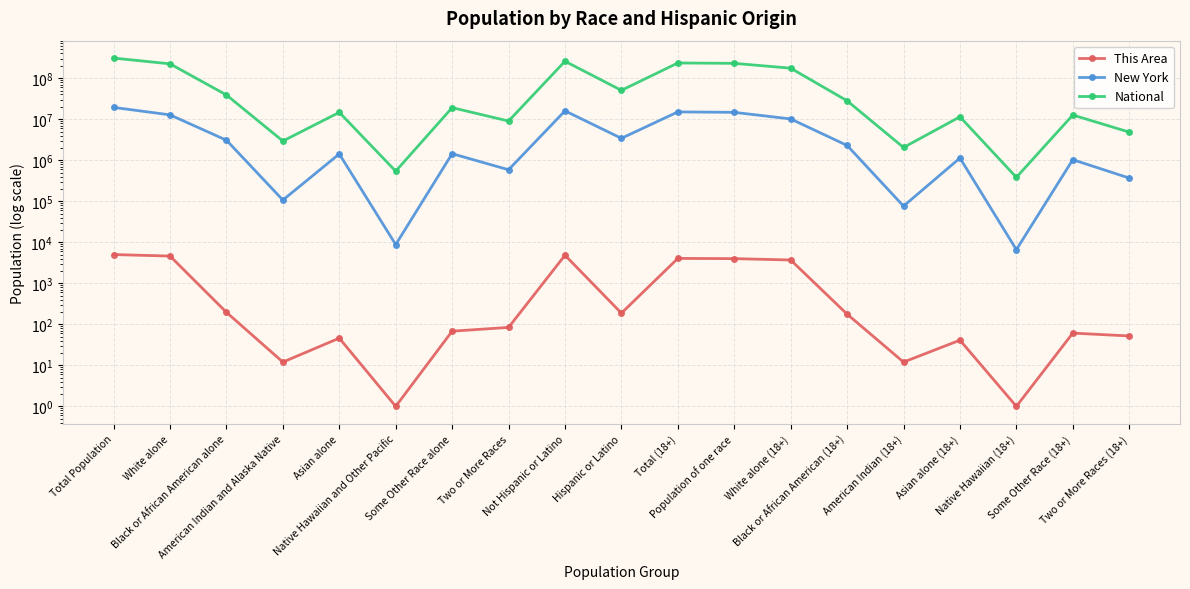

What is the label of the 11th point from the left?

Total (18+)